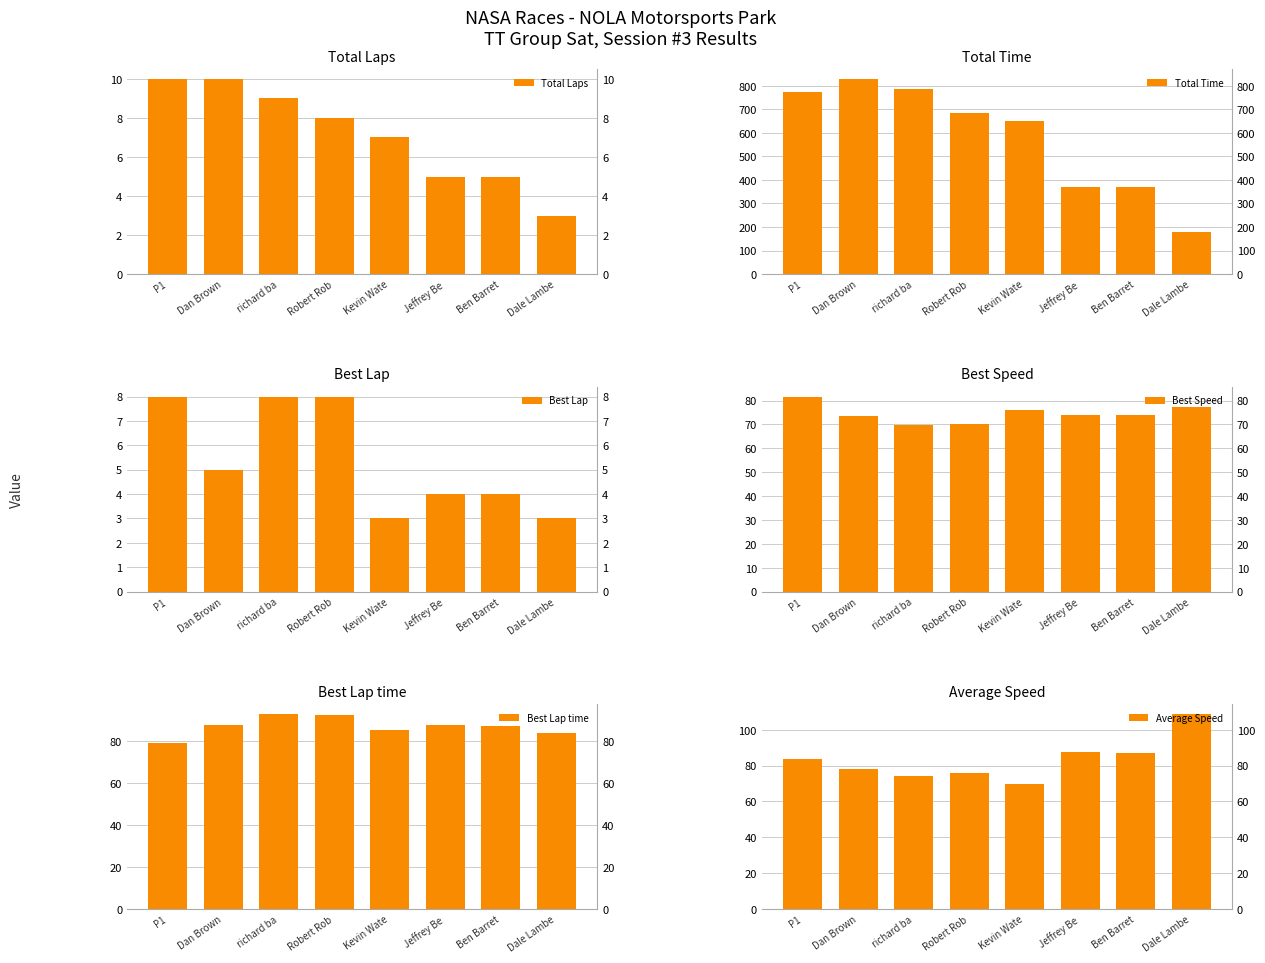

The value of Total Laps at Ben Barret is 5.0. True or false?

True